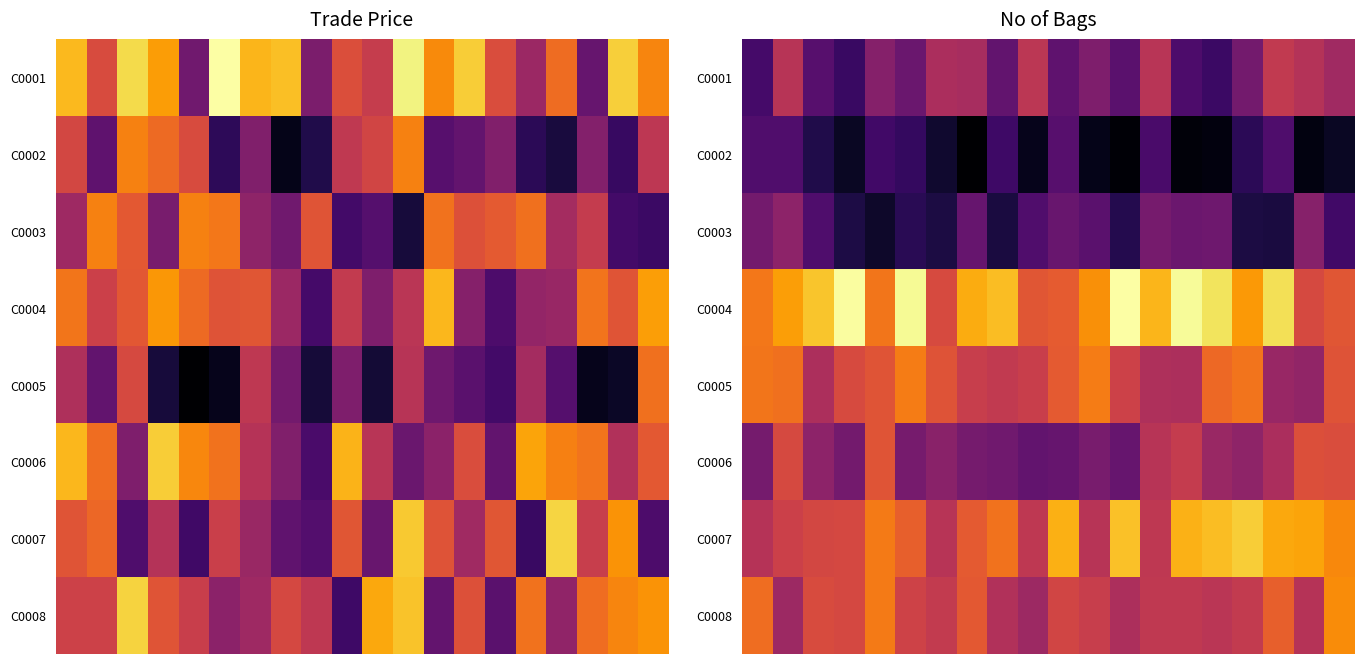

What is the total value across all series at 8?

106.3